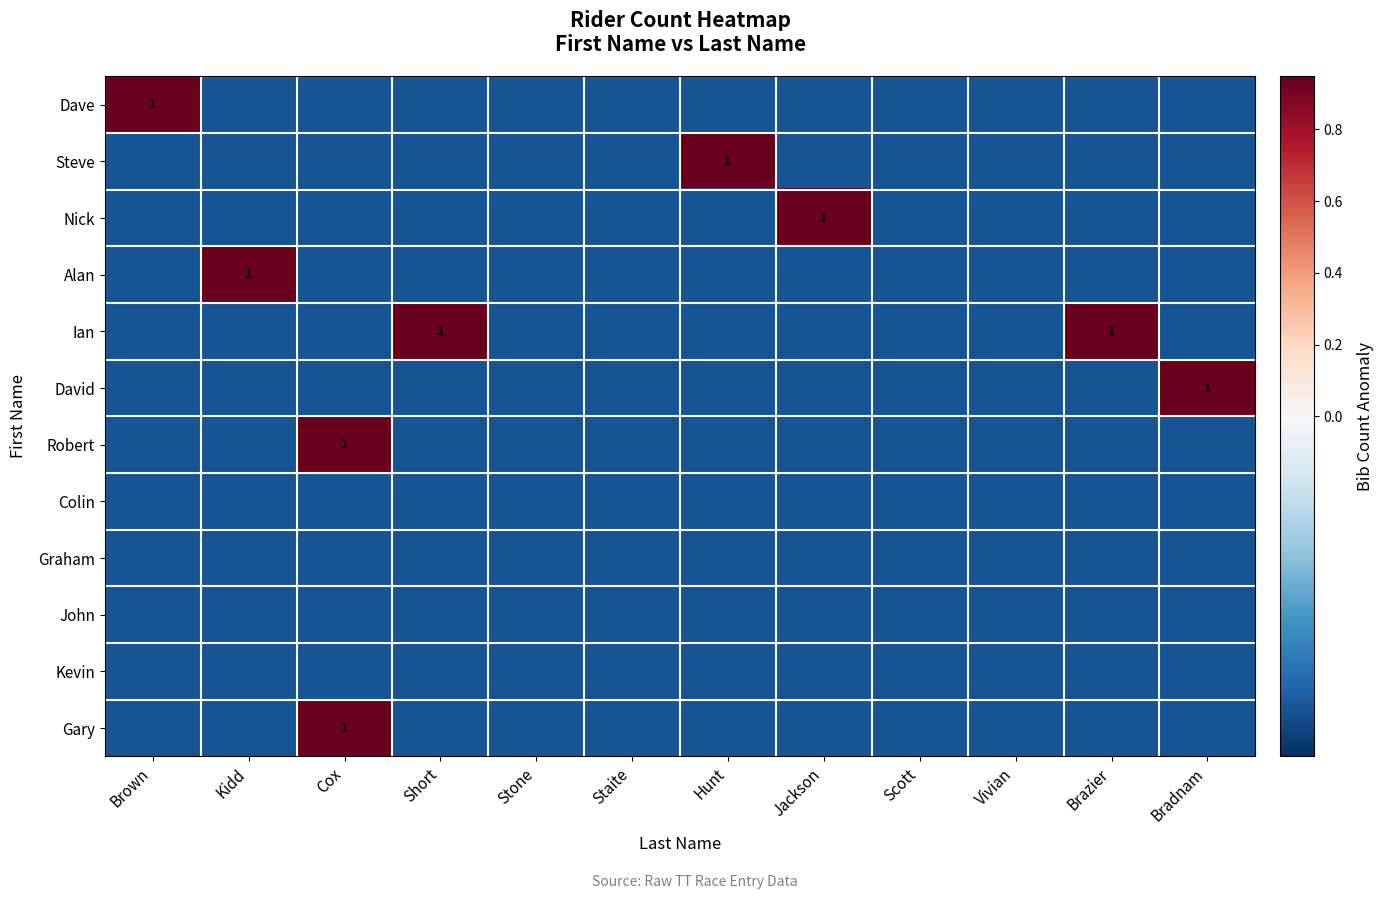

How many series are shown in this chart?

12